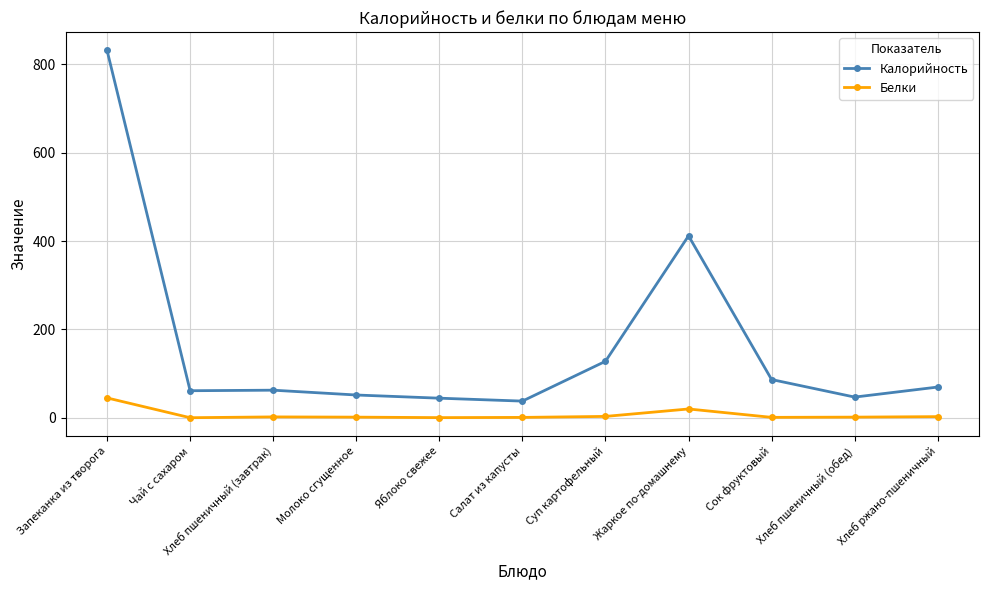

How many data points in Калорийность are less than 62?

5